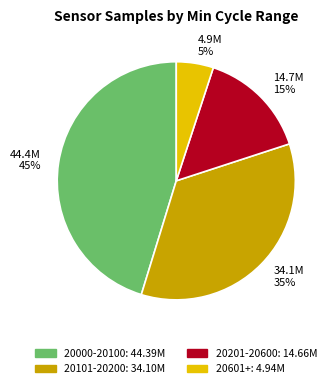

To the nearest percent, what is the average slice percentage?

25%